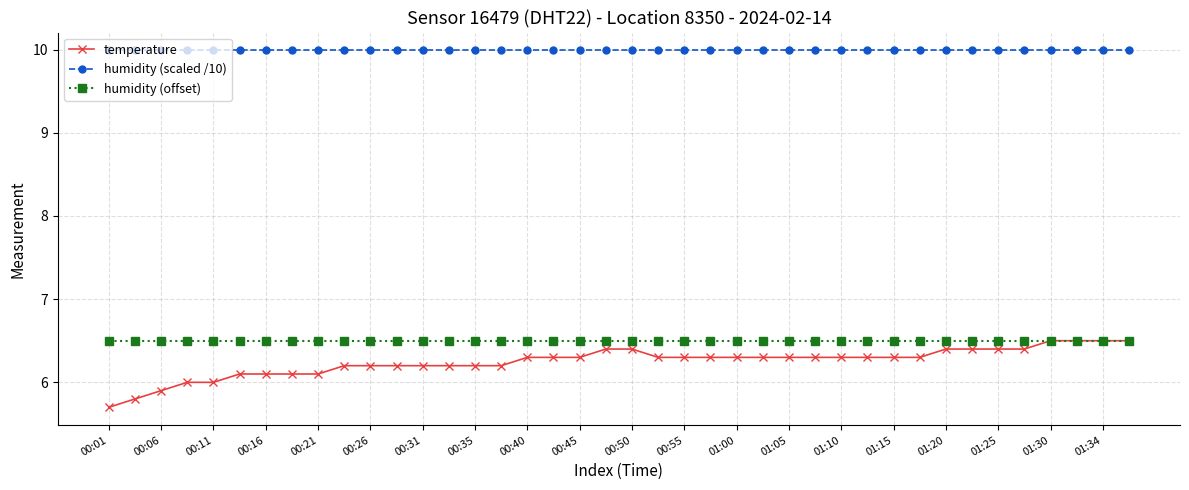

What is the value of the humidity (scaled /10) point at the 29th from the left?

10.0